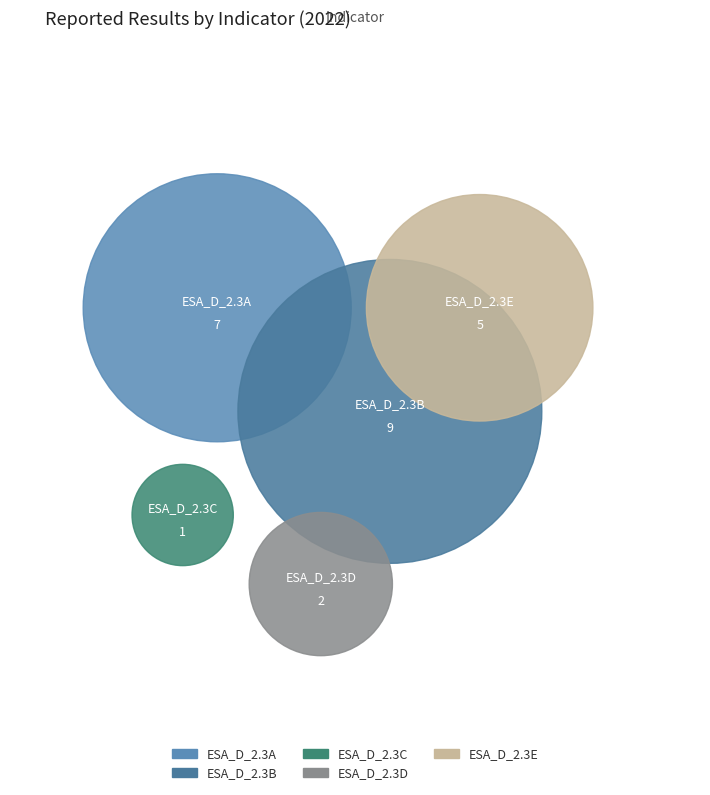

What is the total percentage of ESA_D_2.3E and ESA_D_2.3D?

29.2%